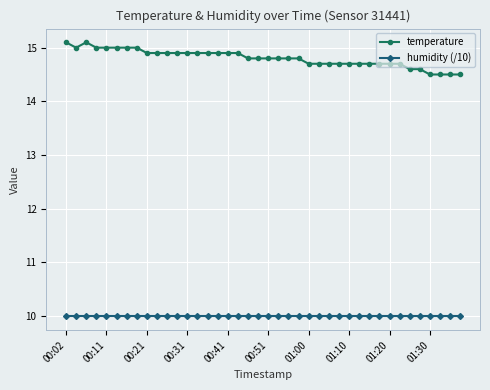

What is the maximum value shown in the chart?

15.1